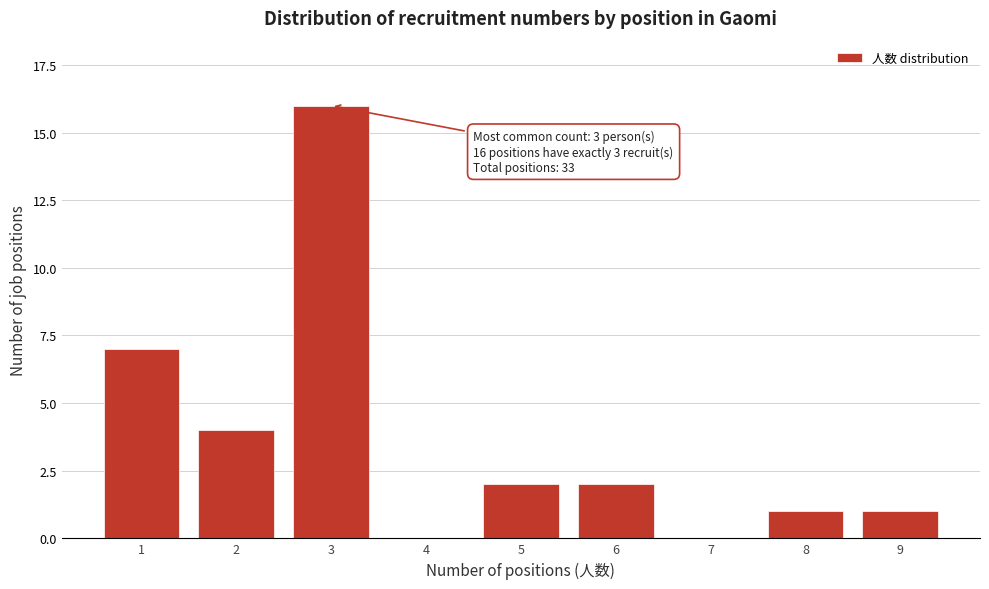

Reading left to right, list all the values displayed in this chart.

1=7	2=4	3=16	4=0	5=2	6=2	7=0	8=1	9=1